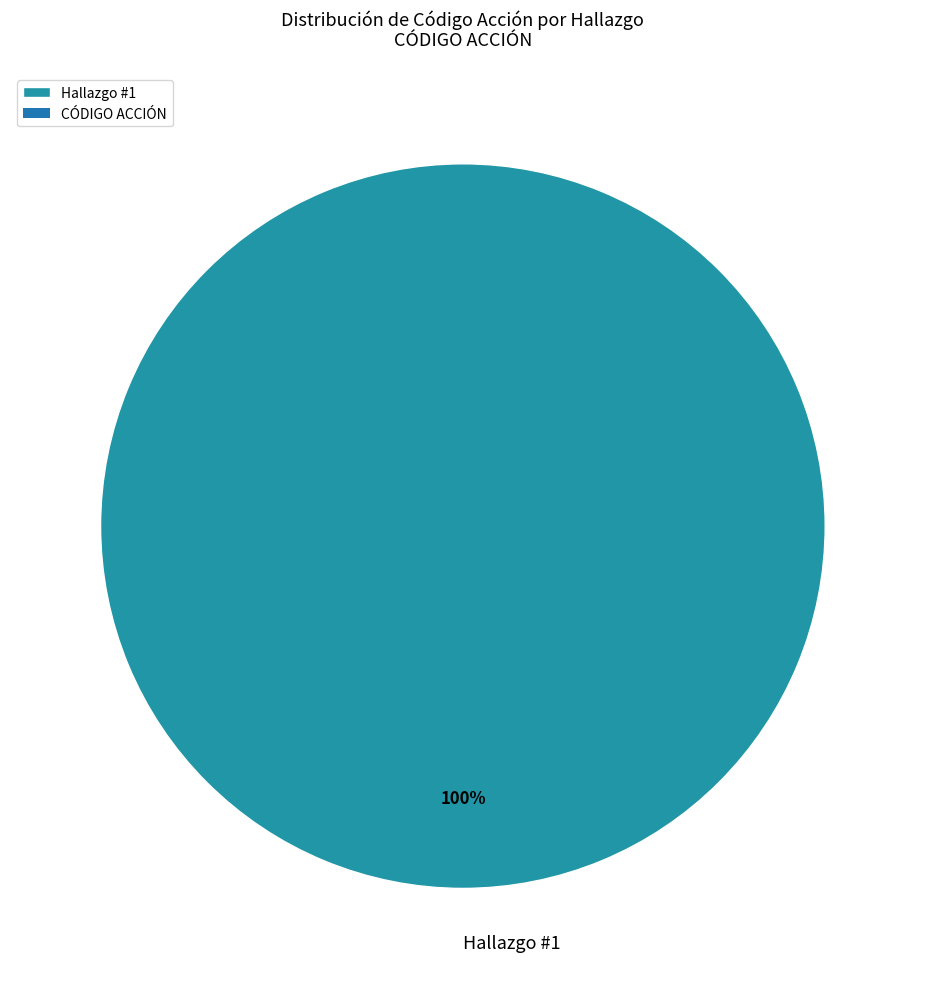

Is it true that Hallazgo #1 is 100% of the pie?

True